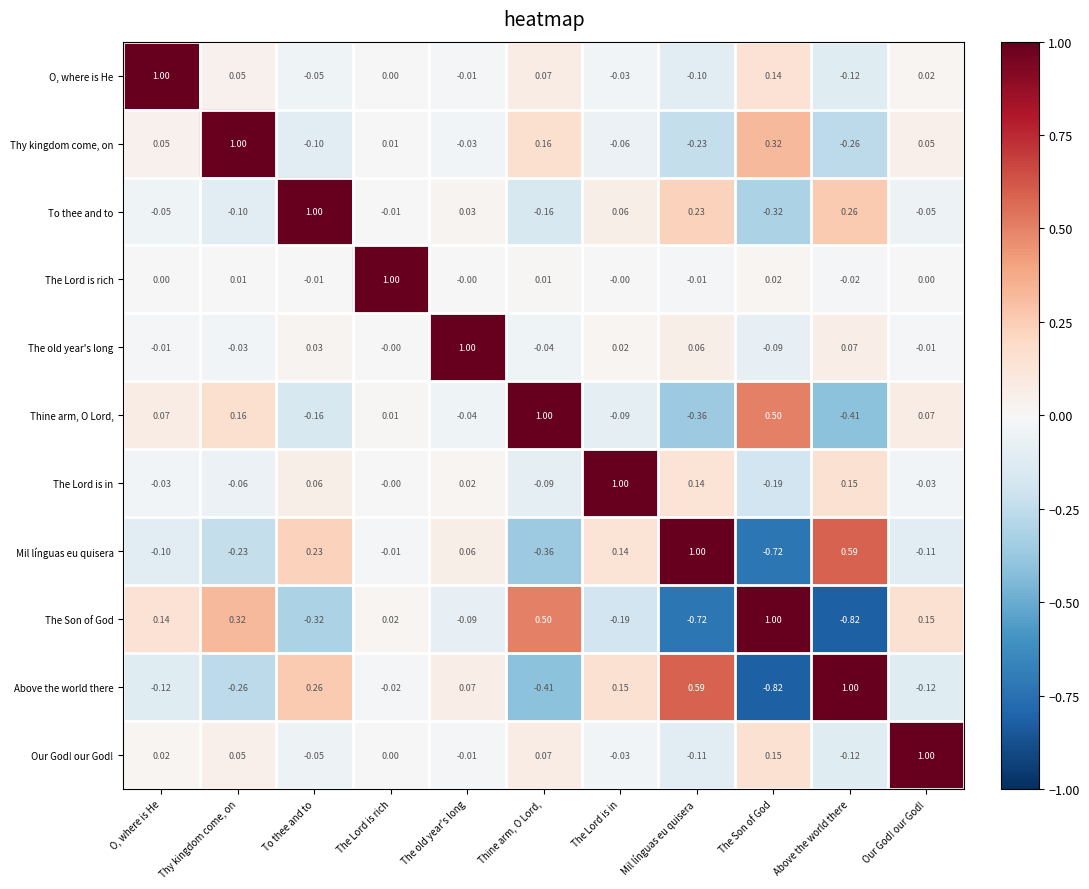

Which category has the lowest value in the The Son of God series?

Above the world there